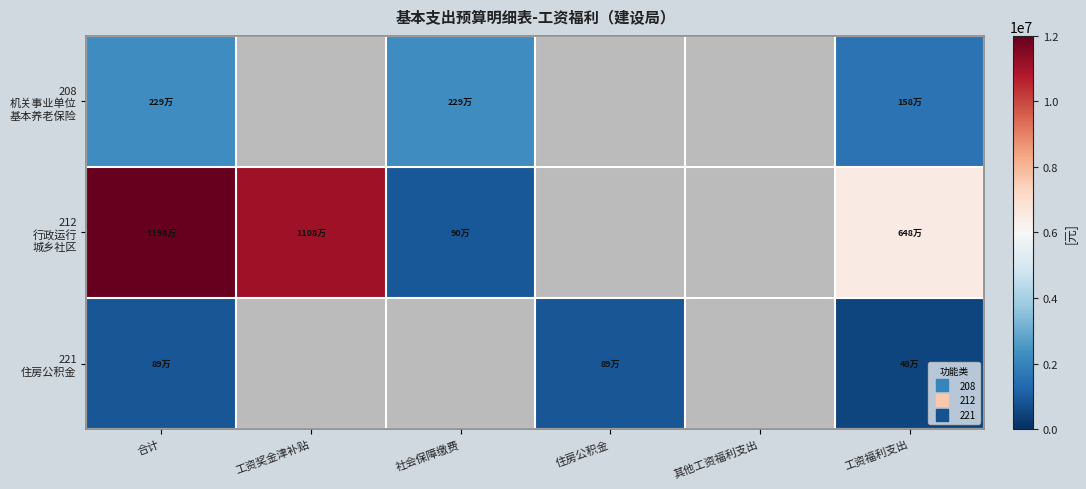

At which category does the chart reach its minimum across all series?

工资奖金津补贴